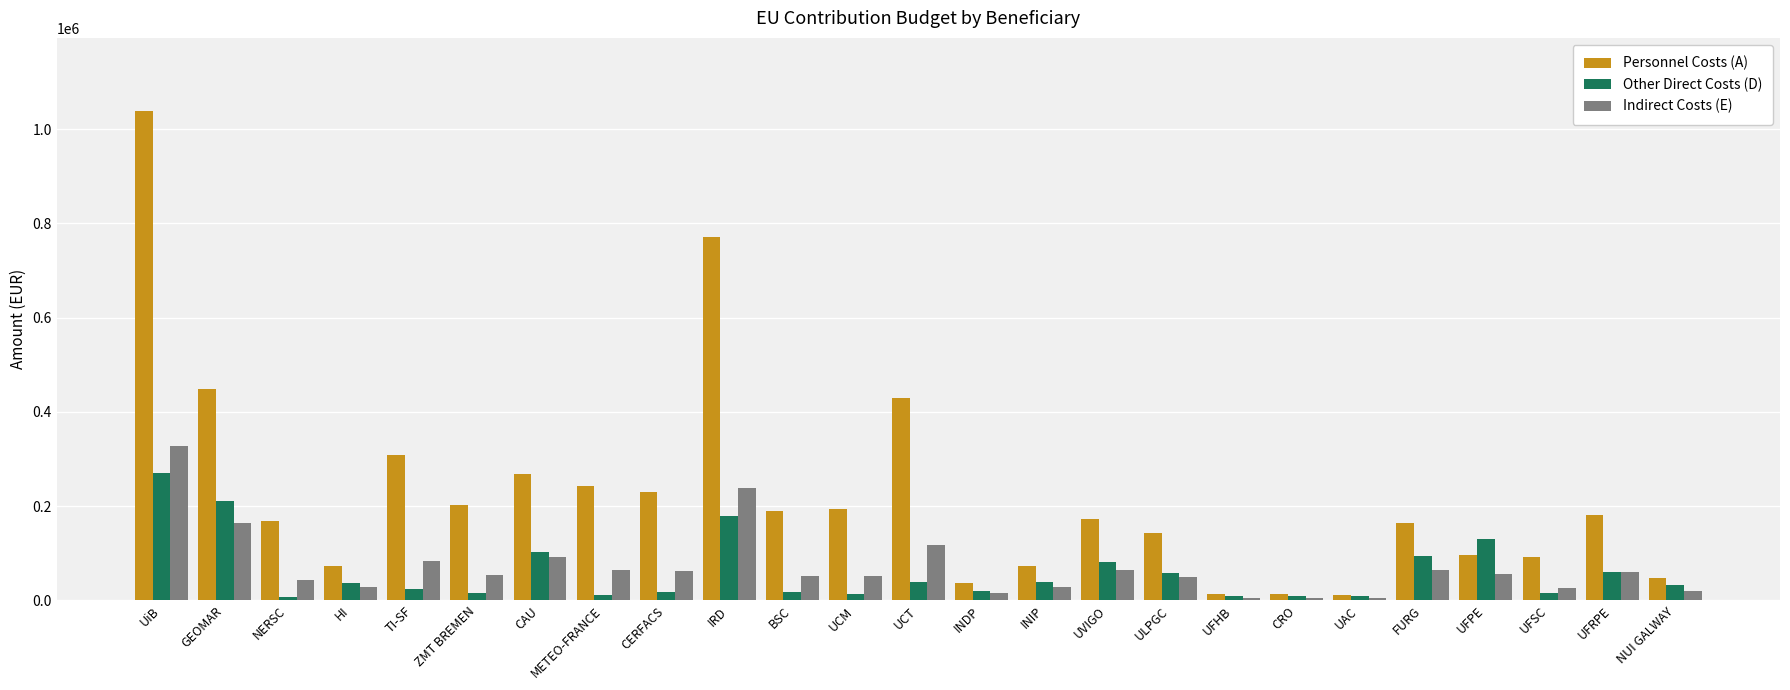

What is the maximum value shown in the chart?

1038171